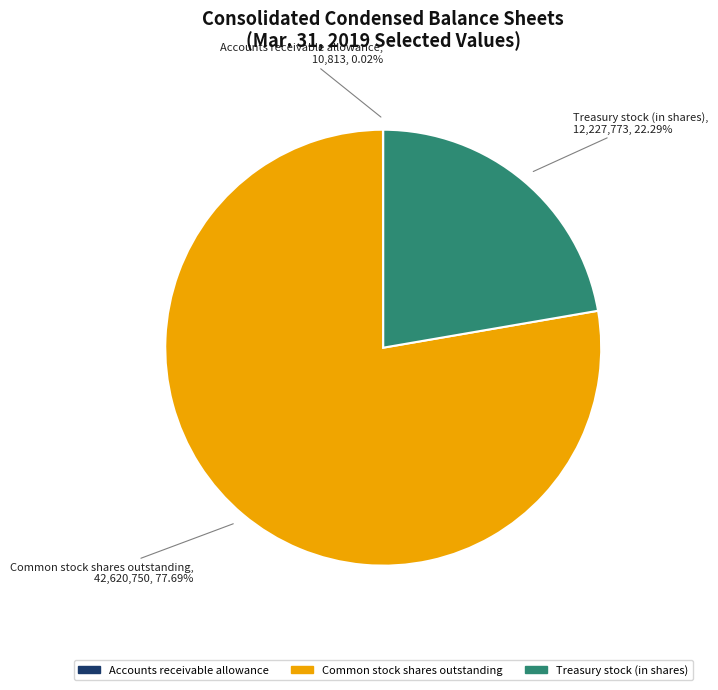

Between Treasury stock (in shares) and Common stock shares outstanding, which is larger?

Common stock shares outstanding